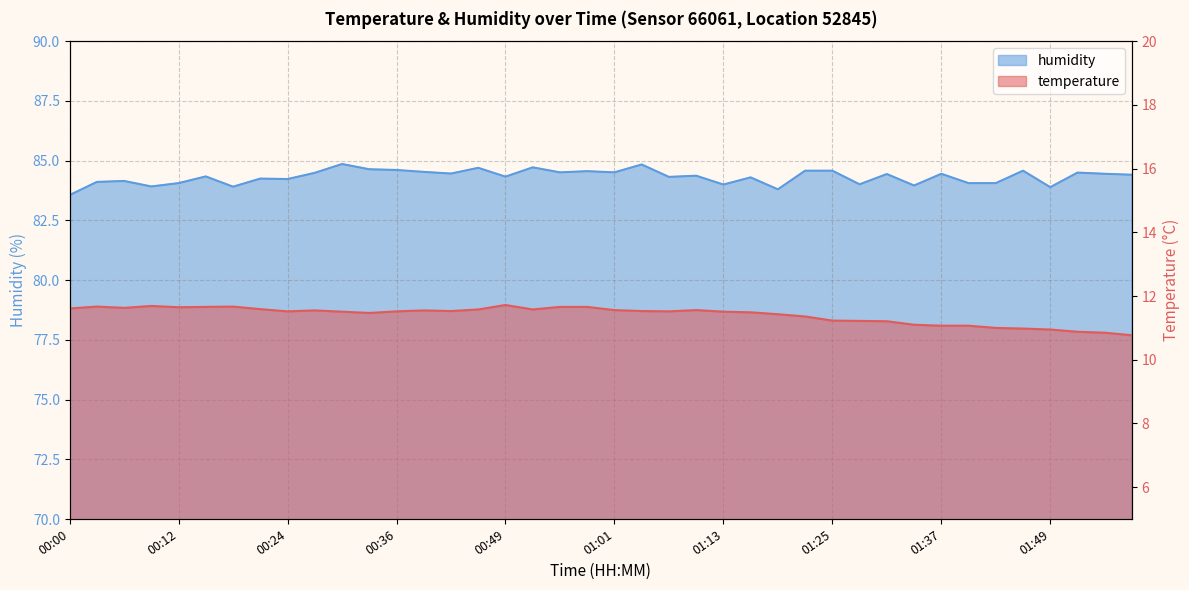

What is the label of the 5th point from the left?

00:12